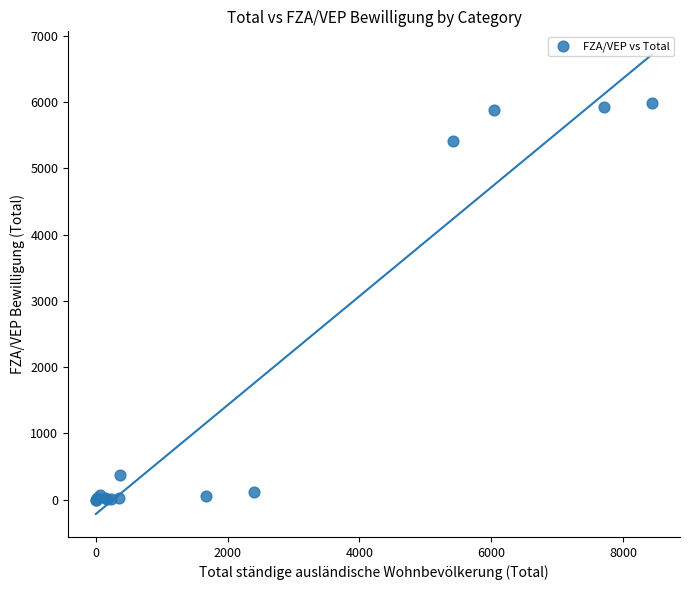

What Y value in the scatter plot is closest to 2995?

5417